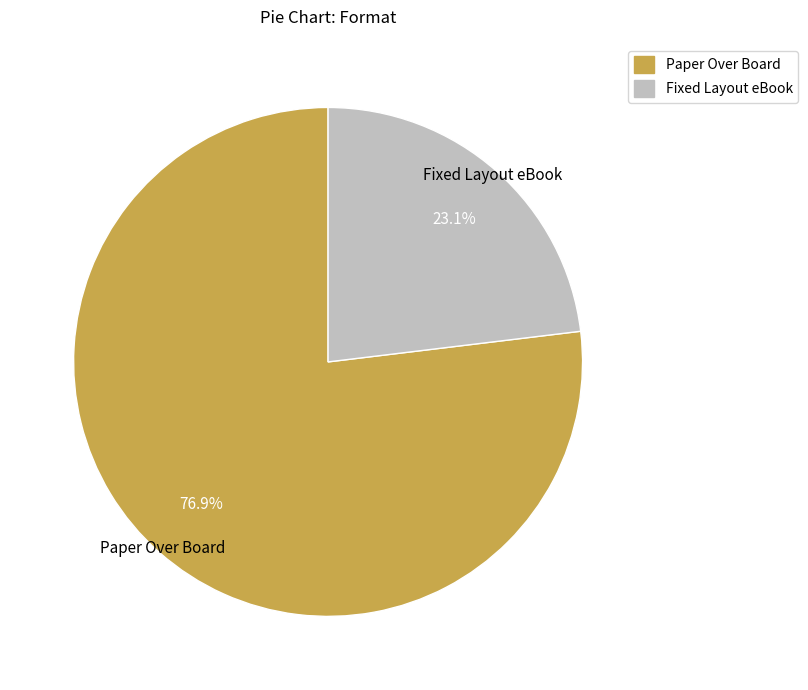

Which slice is the largest?

Paper Over Board